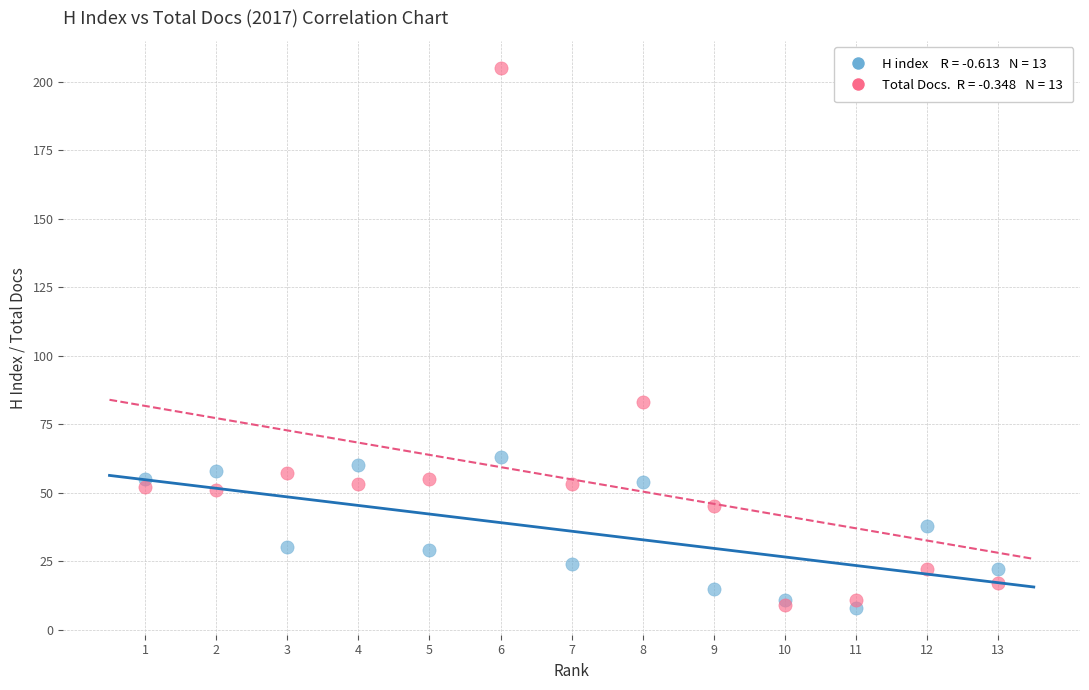

Across all series, what Y value is closest to 106?

83